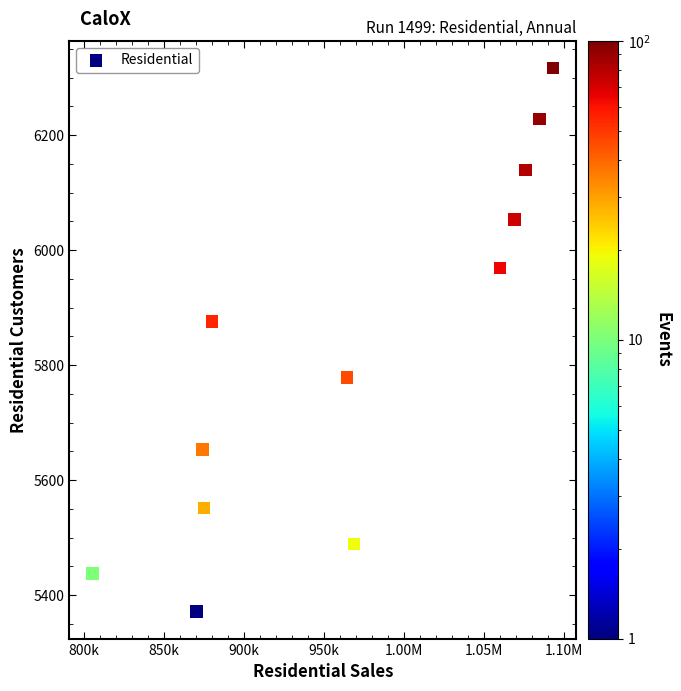

What is the average X value?

968578.7